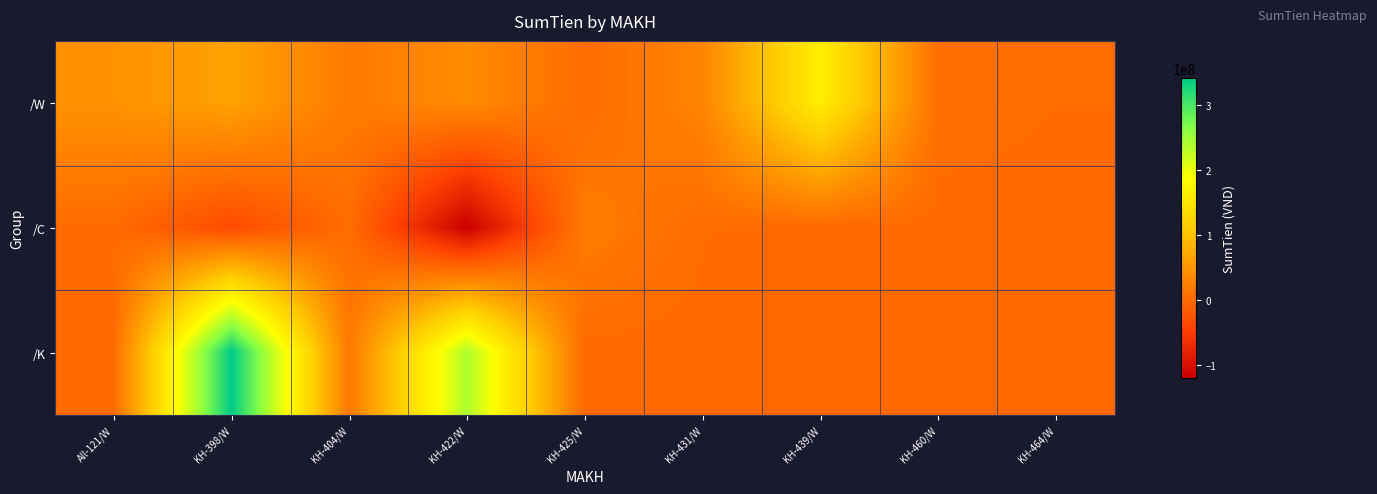

At KH-464/W, list the series in order from largest to smallest.

/W, /C, /K